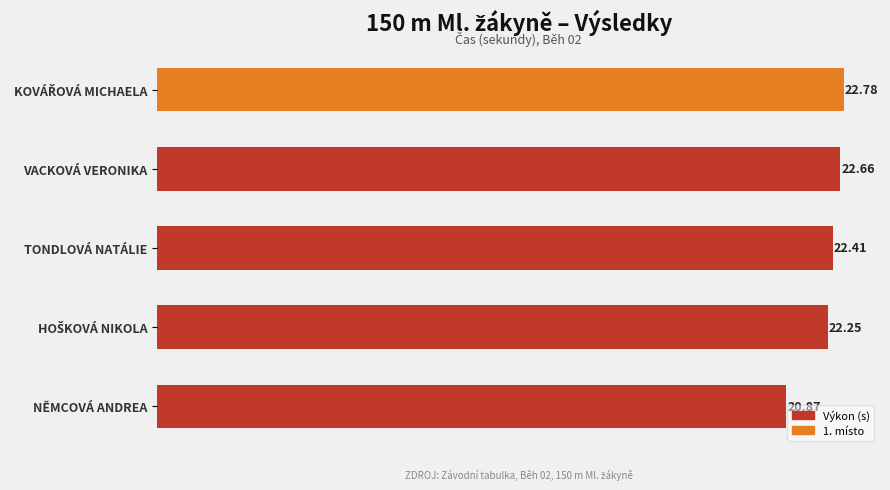

What is the greatest value displayed?

22.8